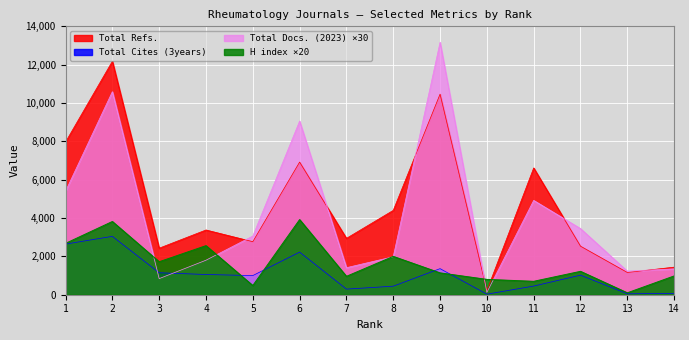

What is the difference between the highest and lowest values at 10?

771